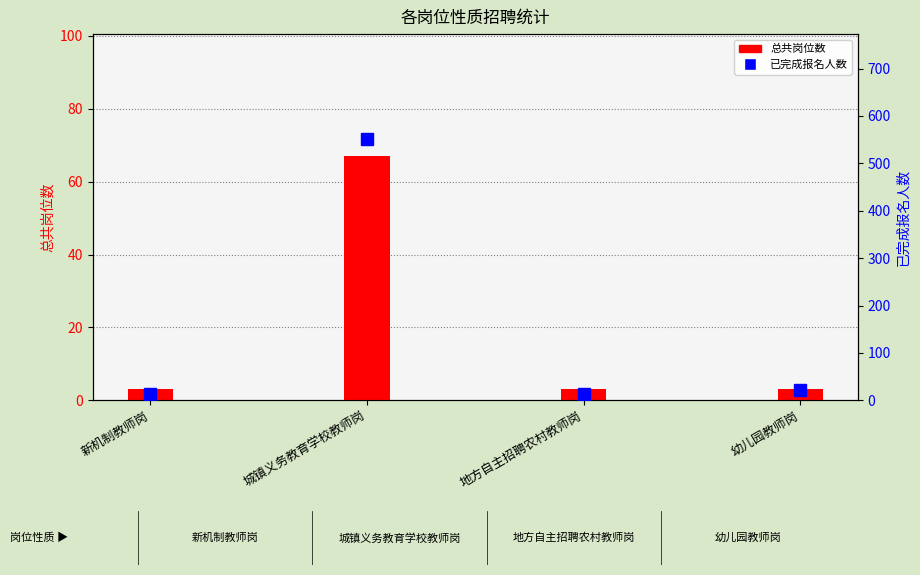

At which category is the sum across all series the highest?

城镇义务教育学校教师岗